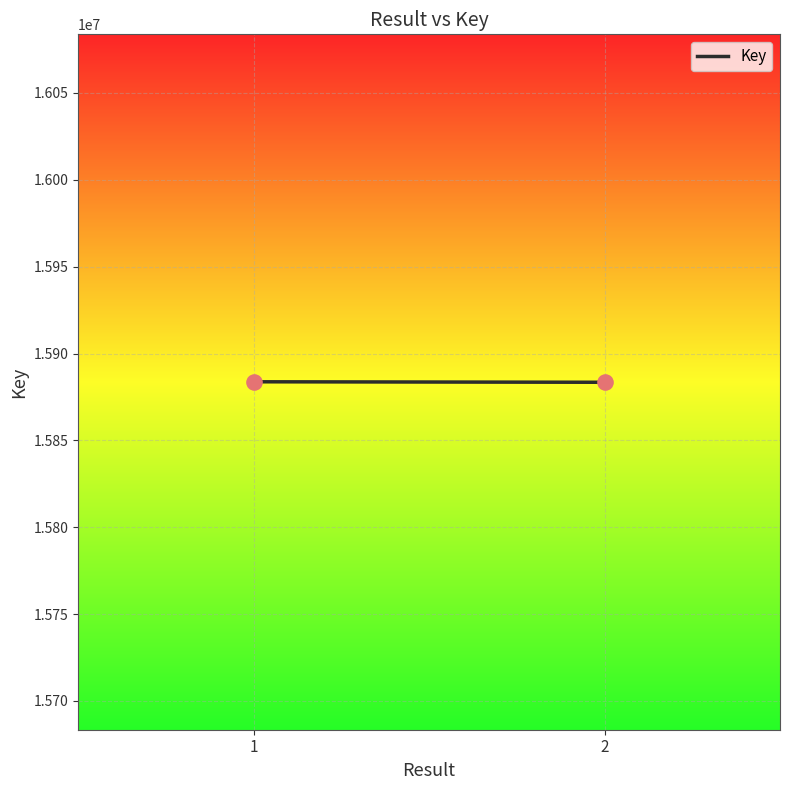

What is the average Y value?

15883602